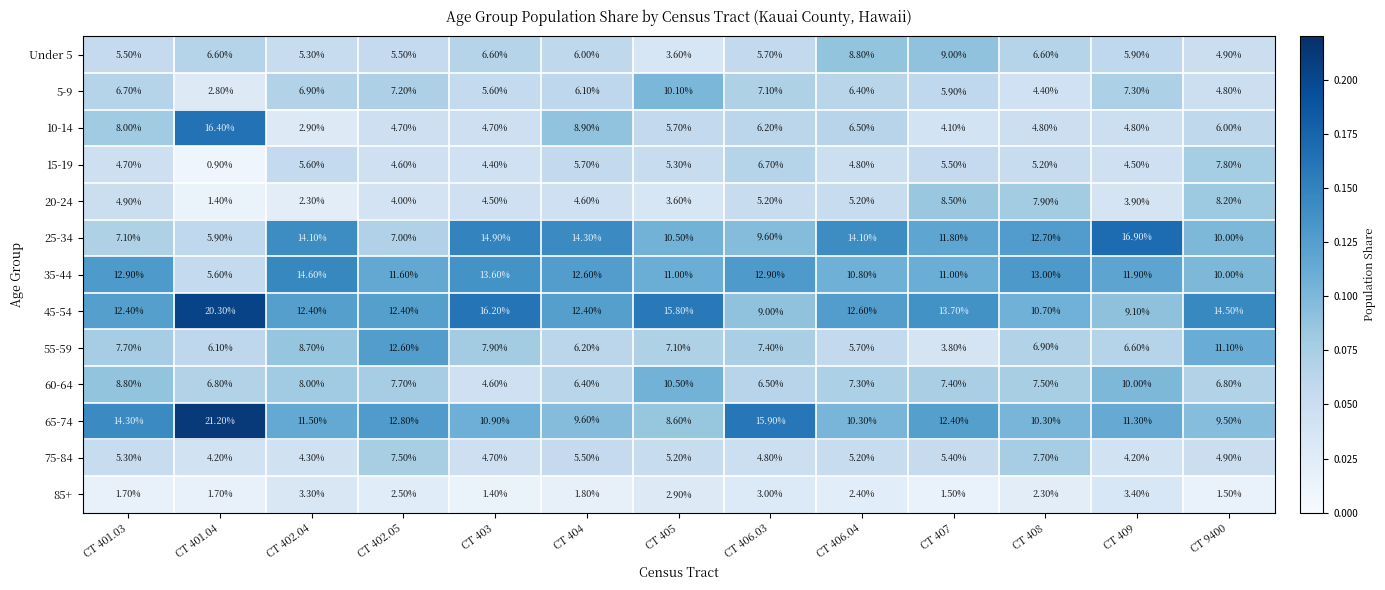

Which series has the largest total across all categories?

45-54